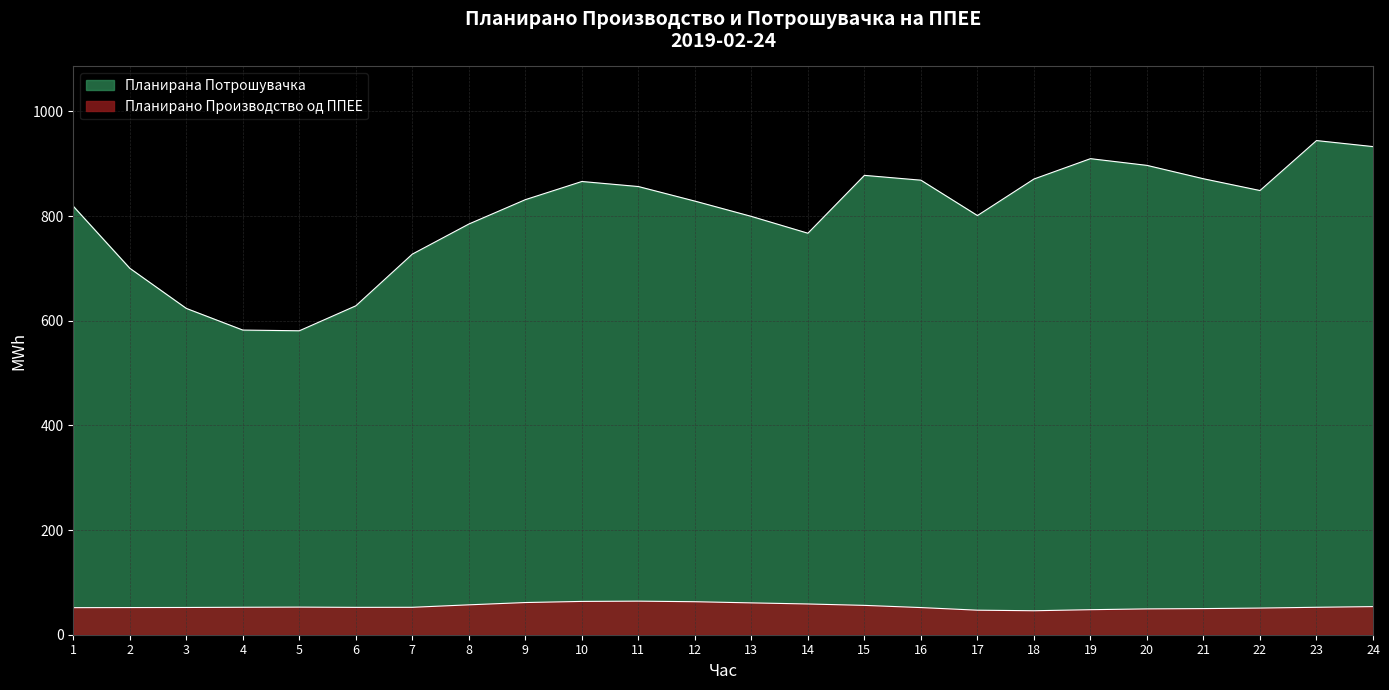

True or false: Планирано Производство од ППЕЕ and Планирана Потрошувачка intersect in this chart.

False